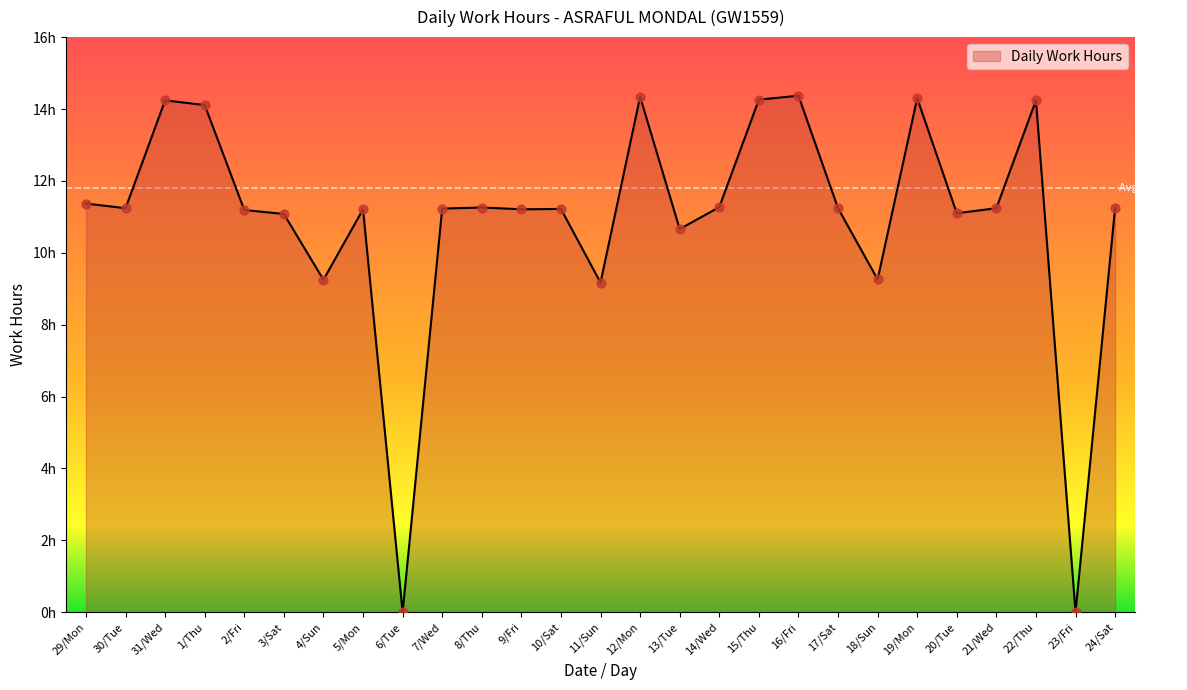

Does the chart have visible grid lines?

No